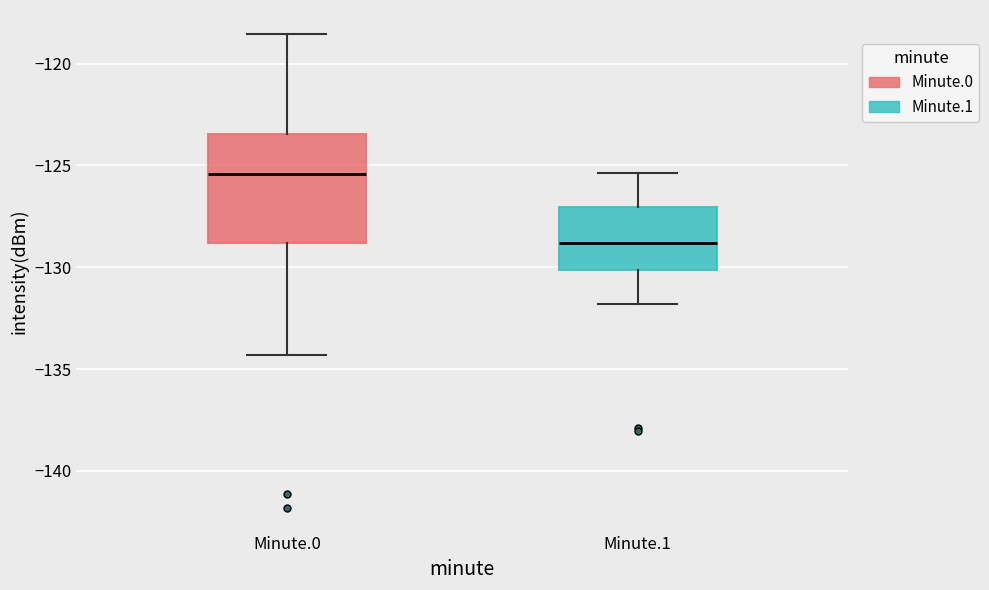

Which box's median line is the highest?

Minute.0